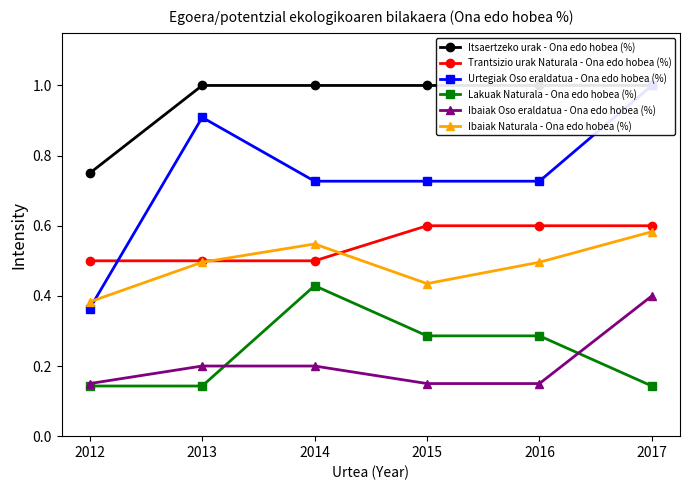

What is the total value across all series at 2013?

3.2